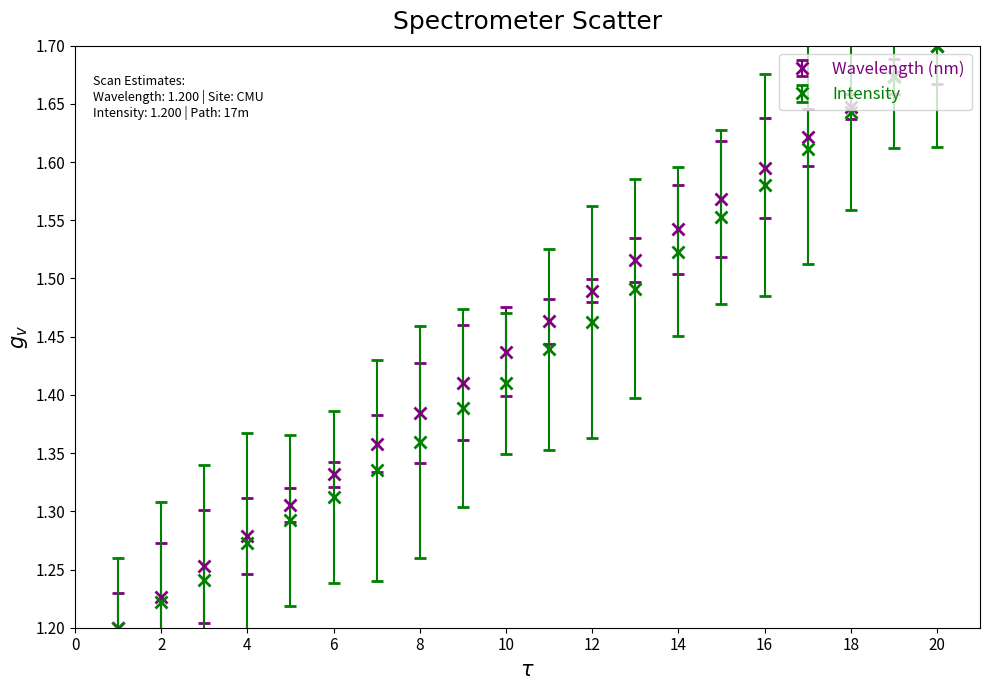

What are all the series names shown in the legend?

Wavelength (nm), Intensity